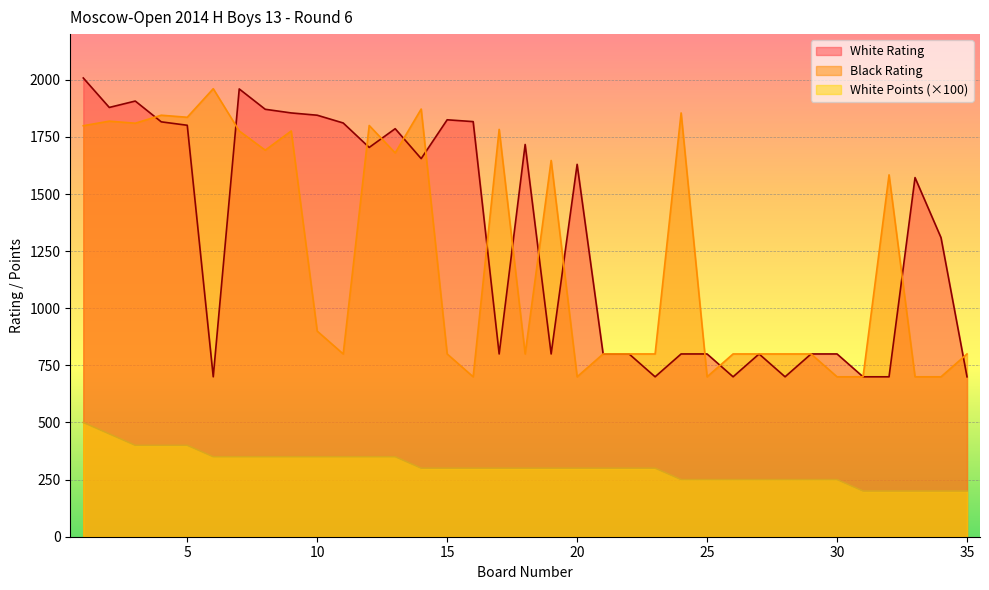

What is the lowest value of the Black Rating series?

700